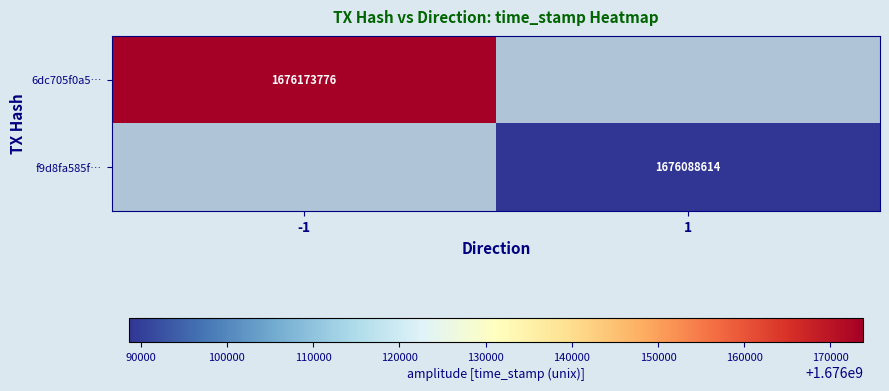

Is it true that f9d8fa585f… equals 1676088614 at 1?

True